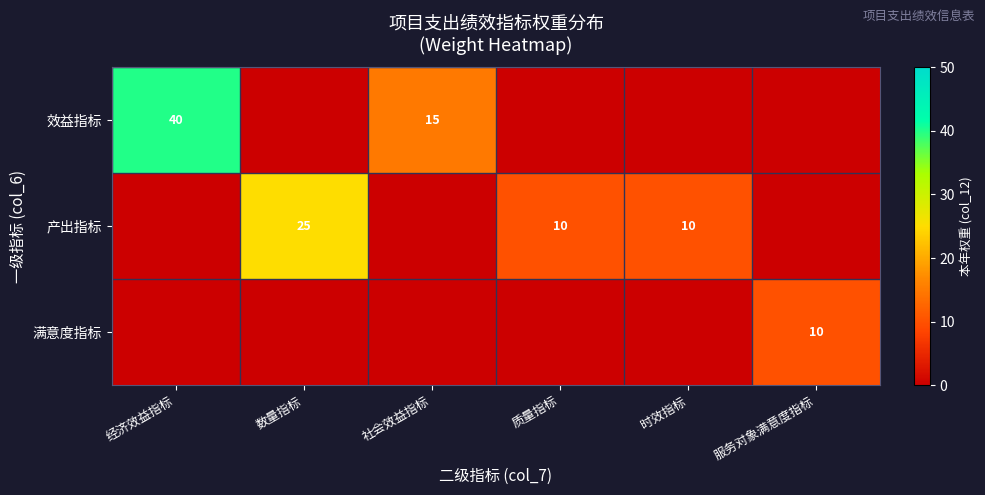

The value of 满意度指标 at 服务对象满意度指标 is 10. True or false?

True